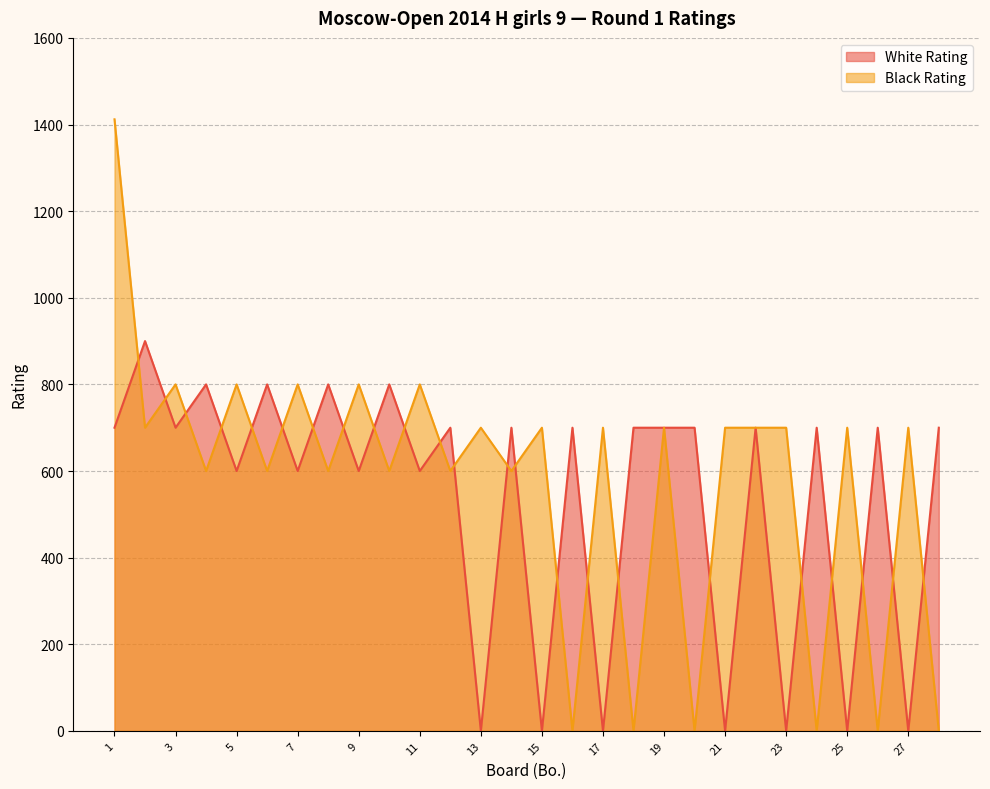

The value of Black Rating at 21 is 700. True or false?

True